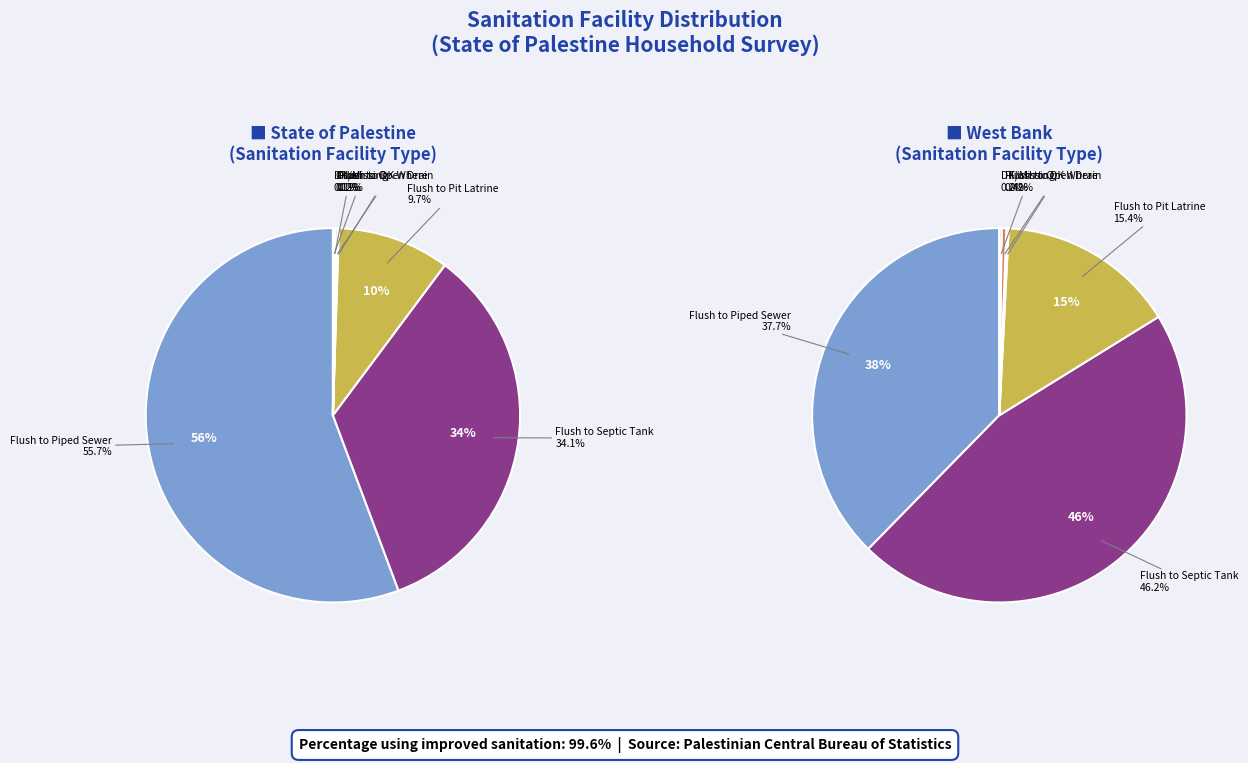

What is the largest slice in the pie chart?

Flush to Piped Sewer